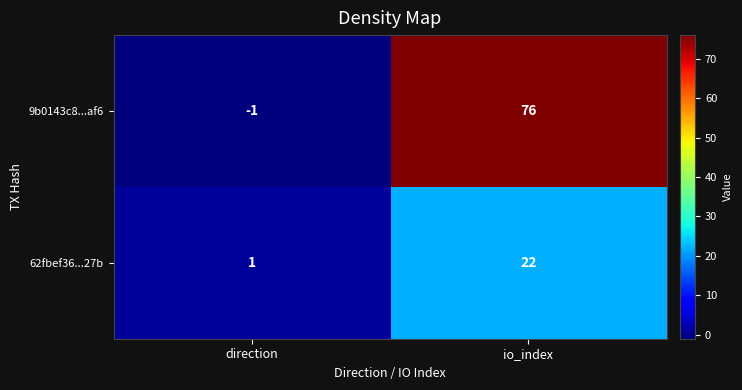

How many distinct data groups are displayed?

2